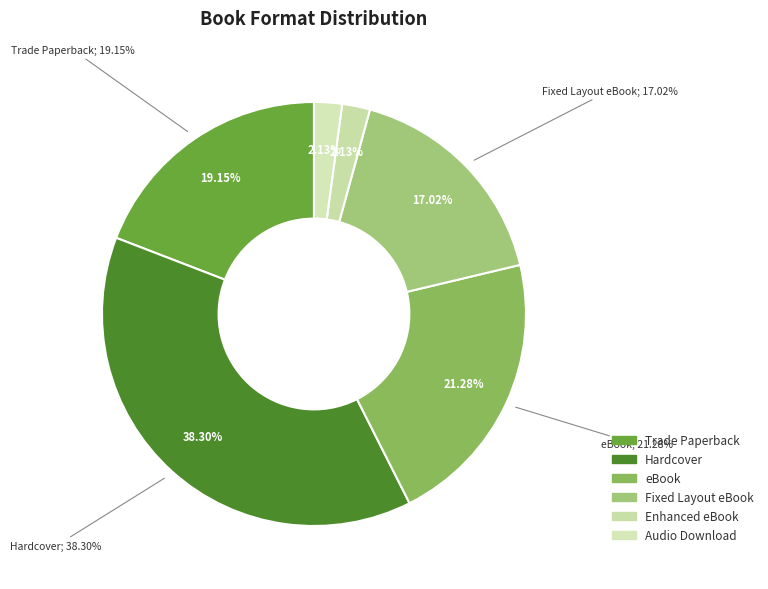

Is there any slice that represents more than half of the pie?

No